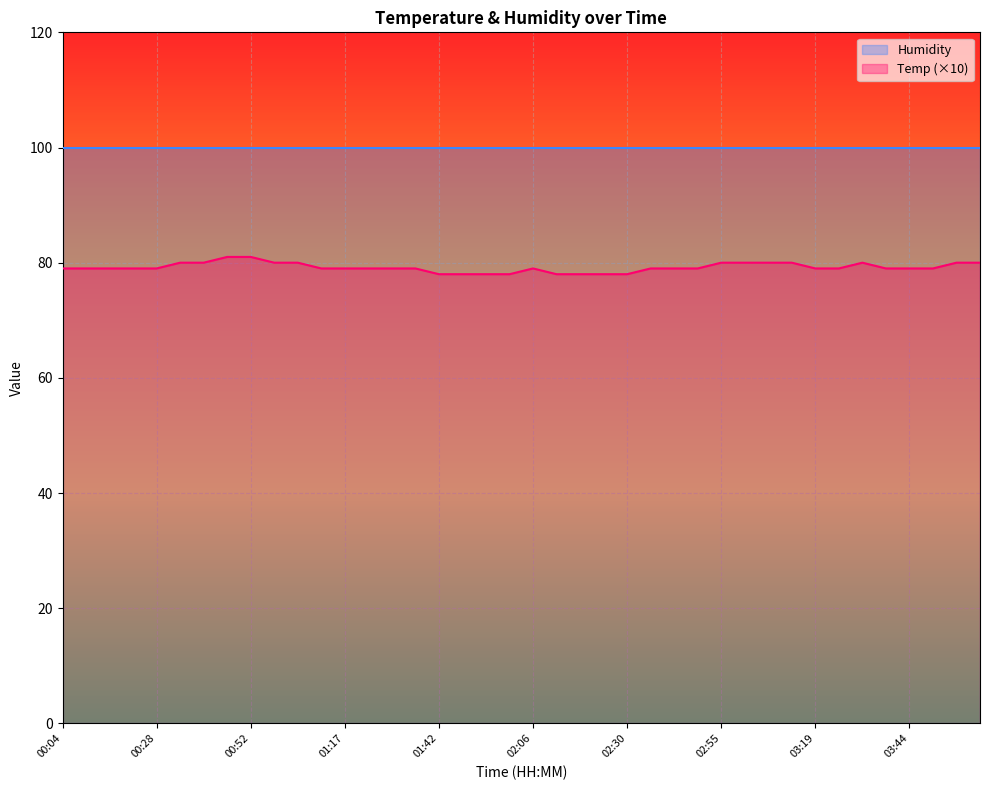

Which category has the lowest value across all series?

01:42